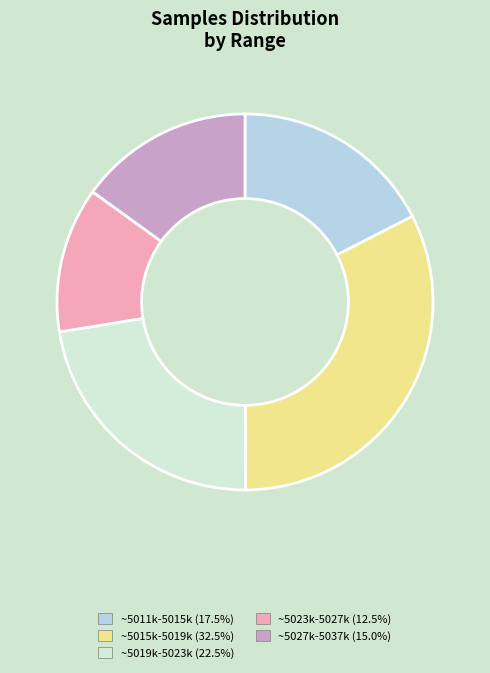

Is there any slice that represents more than half of the pie?

No